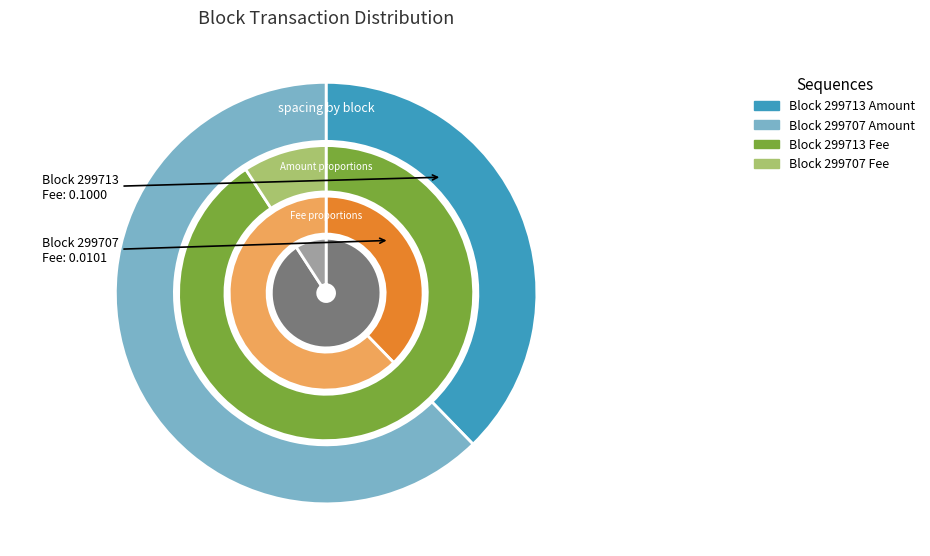

Which has a higher value, 299707 or 299713?

299713